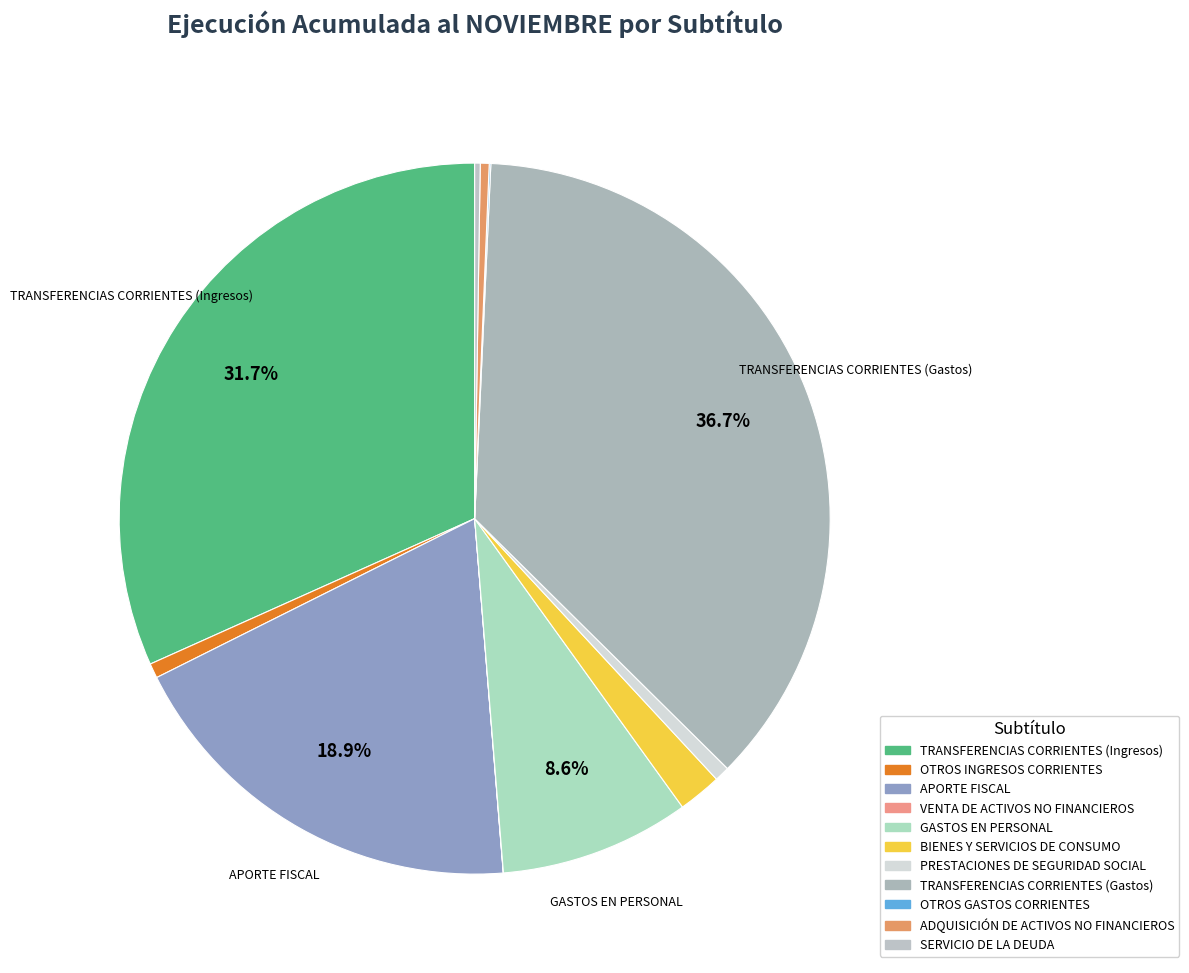

Is BIENES Y SERVICIOS DE CONSUMO the majority of the pie?

No